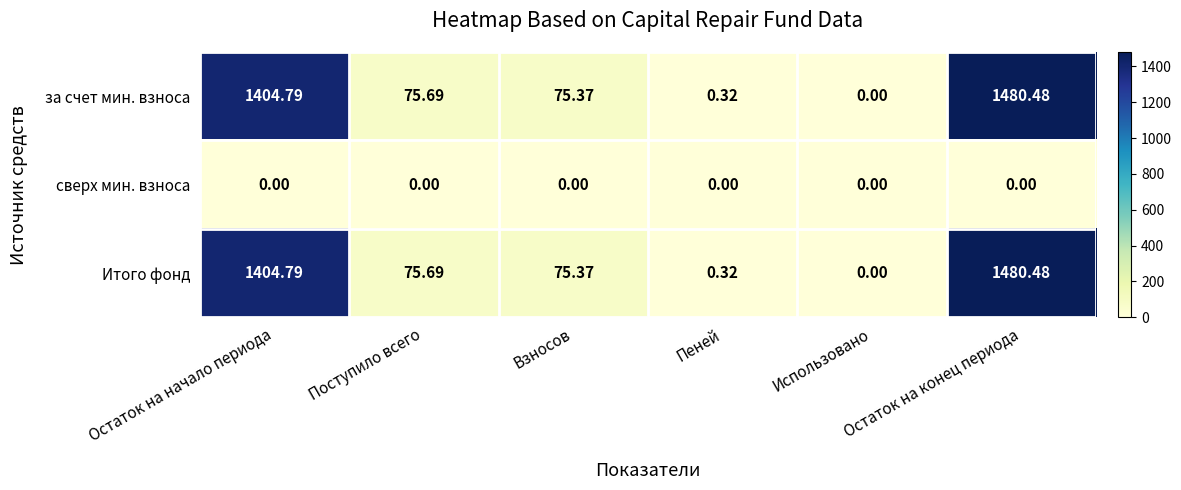

Which series changed the most between Поступило всего and Остаток на конец периода?

за счет мин. взноса